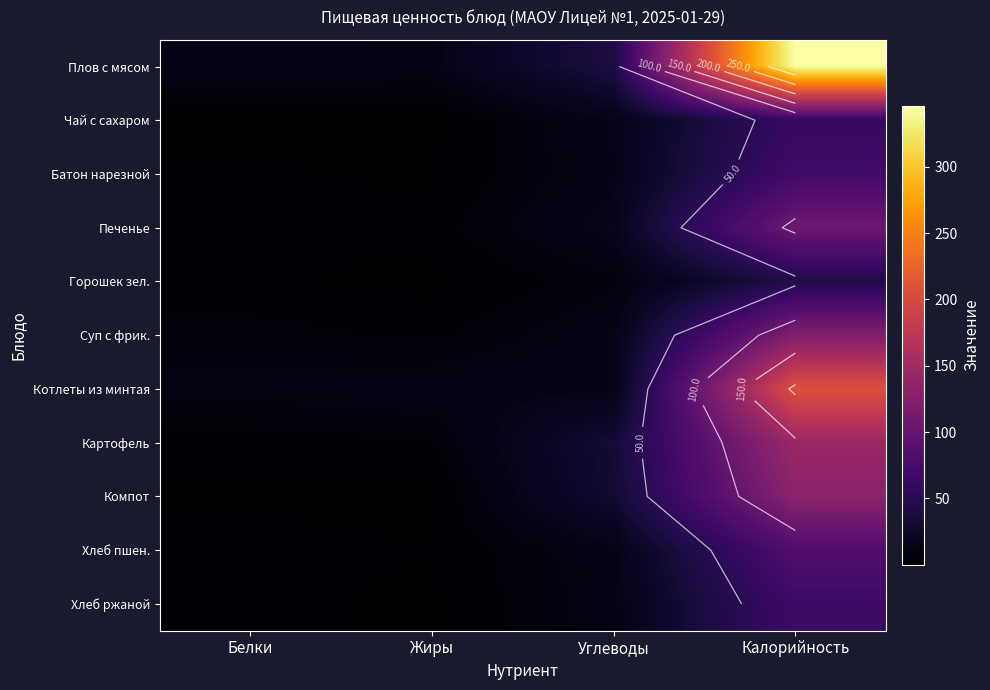

True or false: Картофель has a value of 2.4 at Жиры.

False